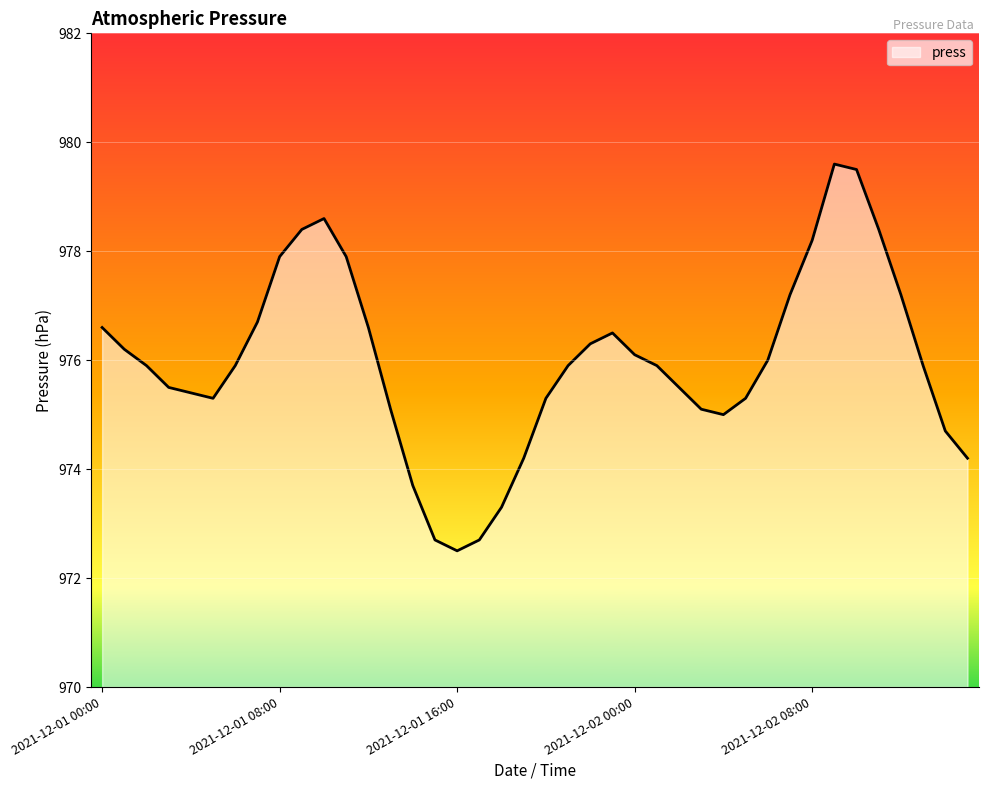

What is the smallest value displayed?

972.5